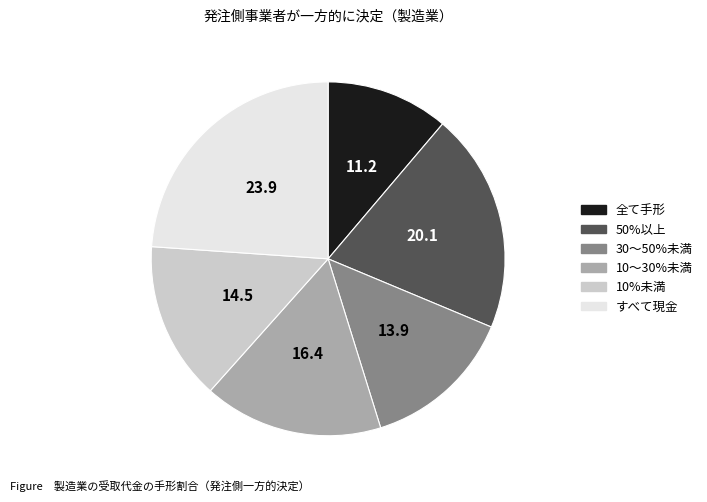

How many segments does this pie chart have?

6